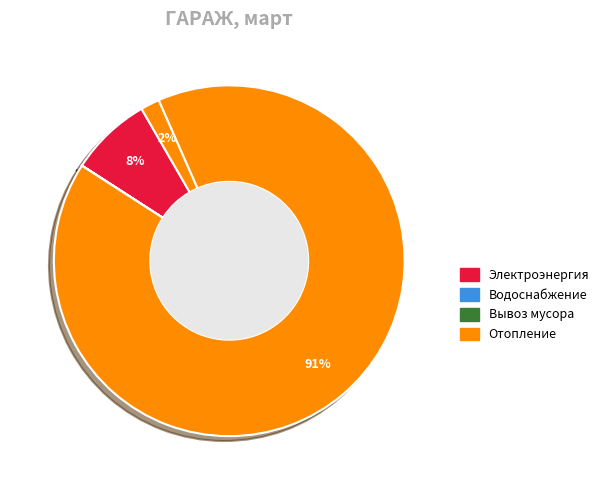

How many slices are in this pie chart?

5